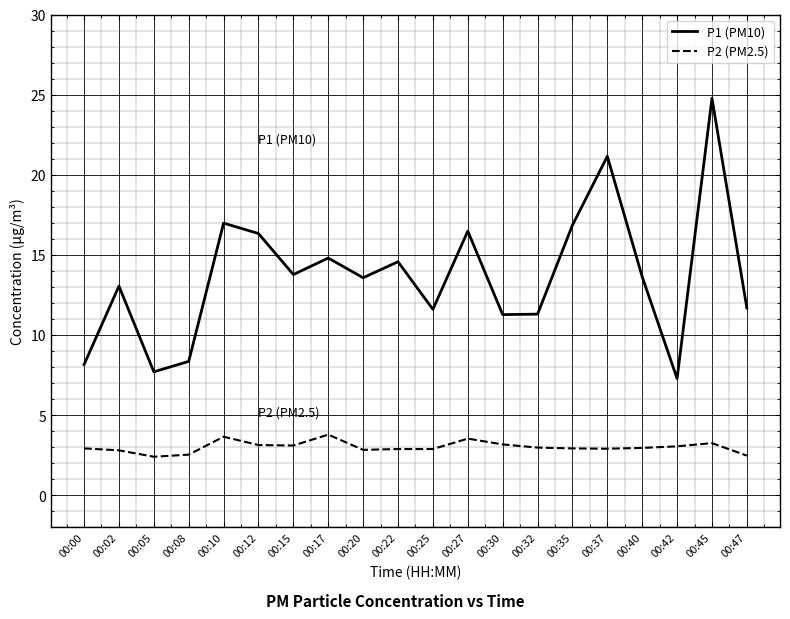

True or false: P1 (PM10) and P2 (PM2.5) cross at least once.

False